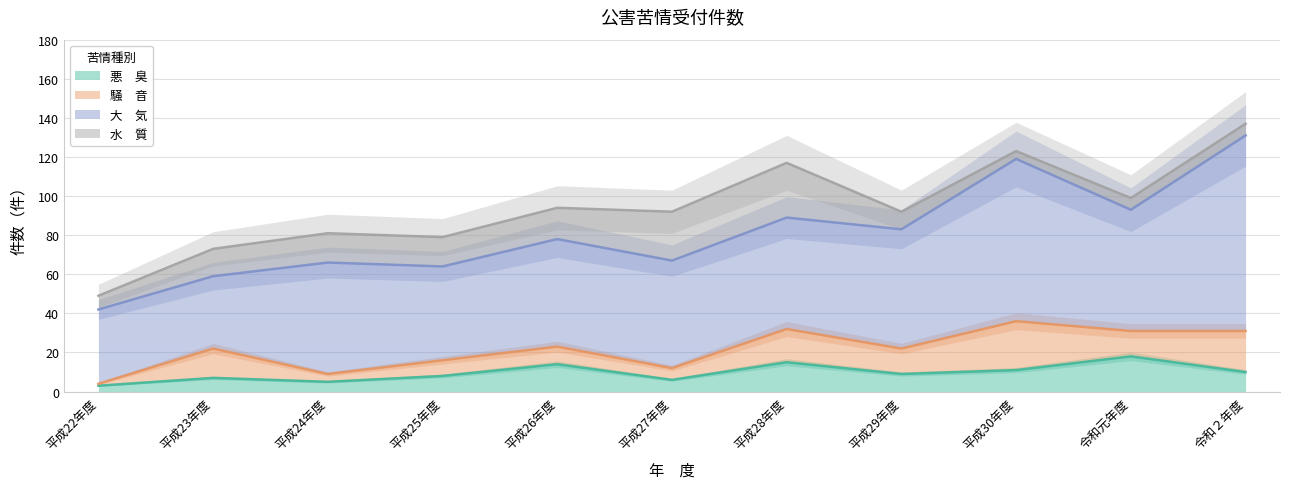

True or false: 大　気 and 悪　臭 intersect in this chart.

False